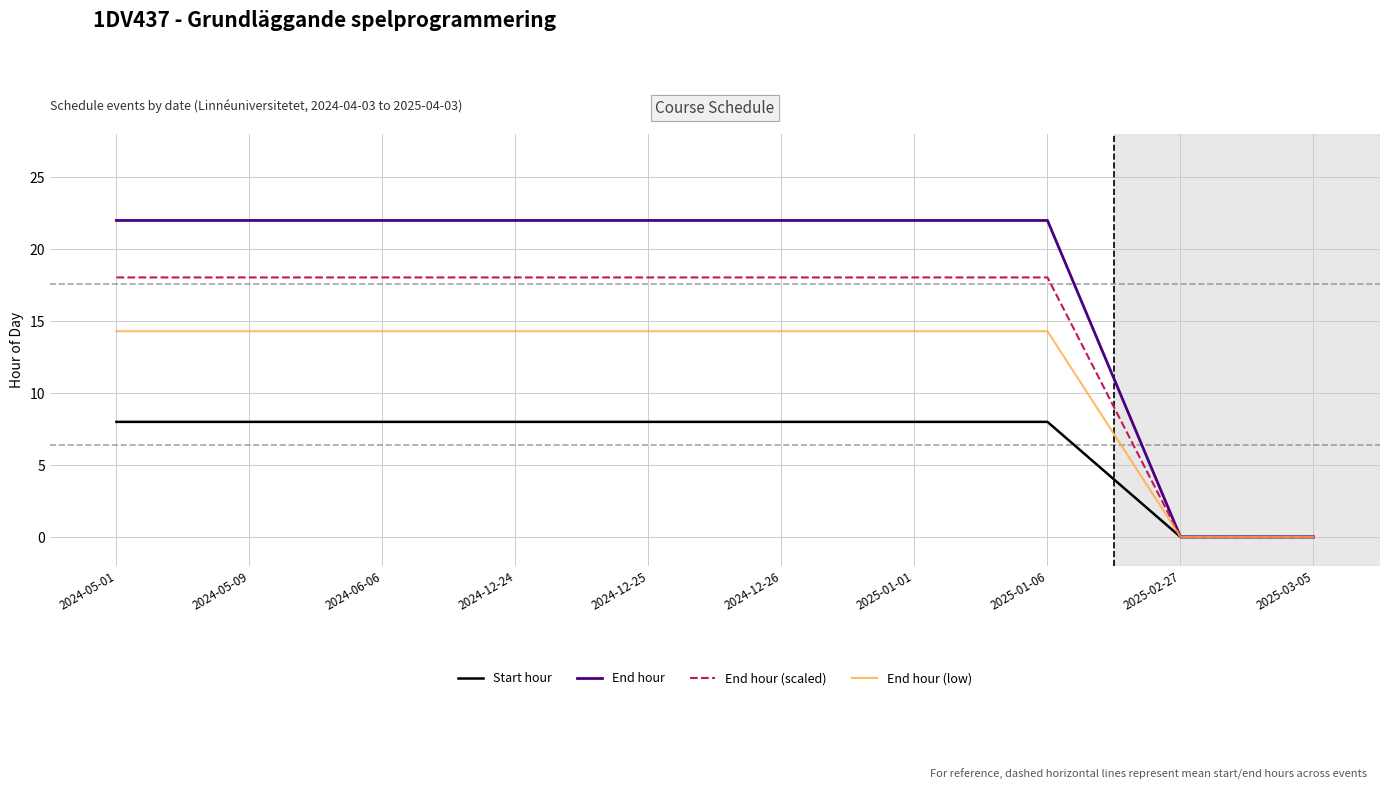

Which series has the largest total across all categories?

End hour